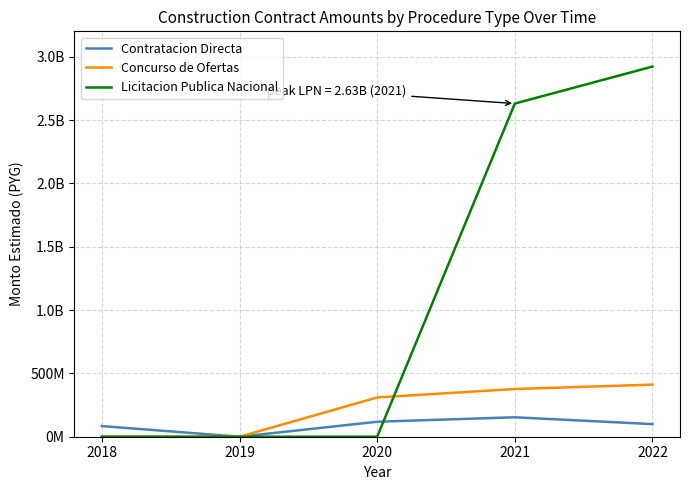

Does the chart display data point markers on the line(s)?

No